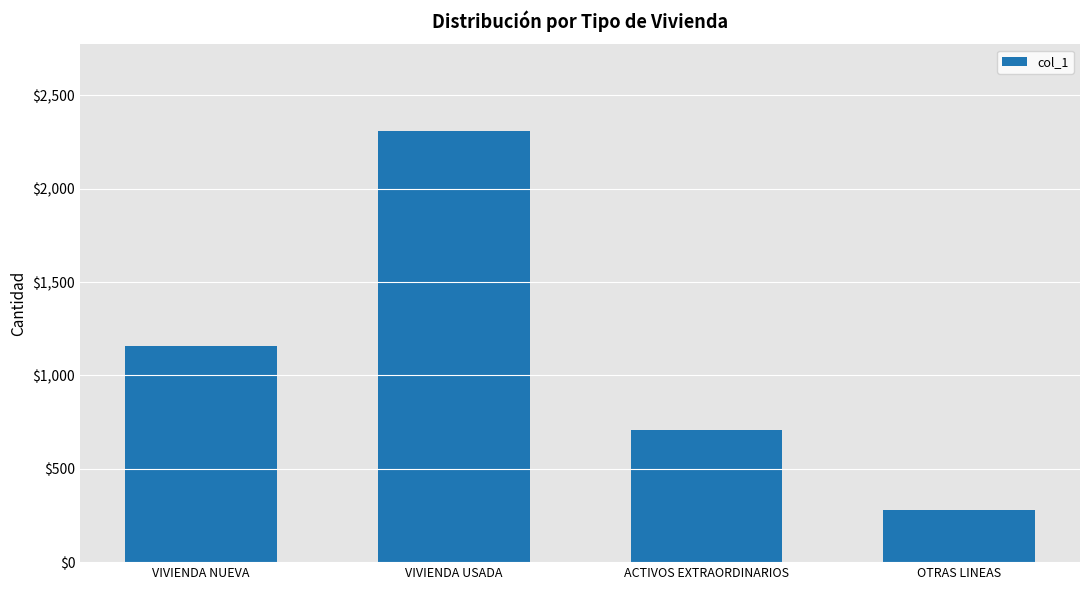

What position from the right is ACTIVOS EXTRAORDINARIOS?

2